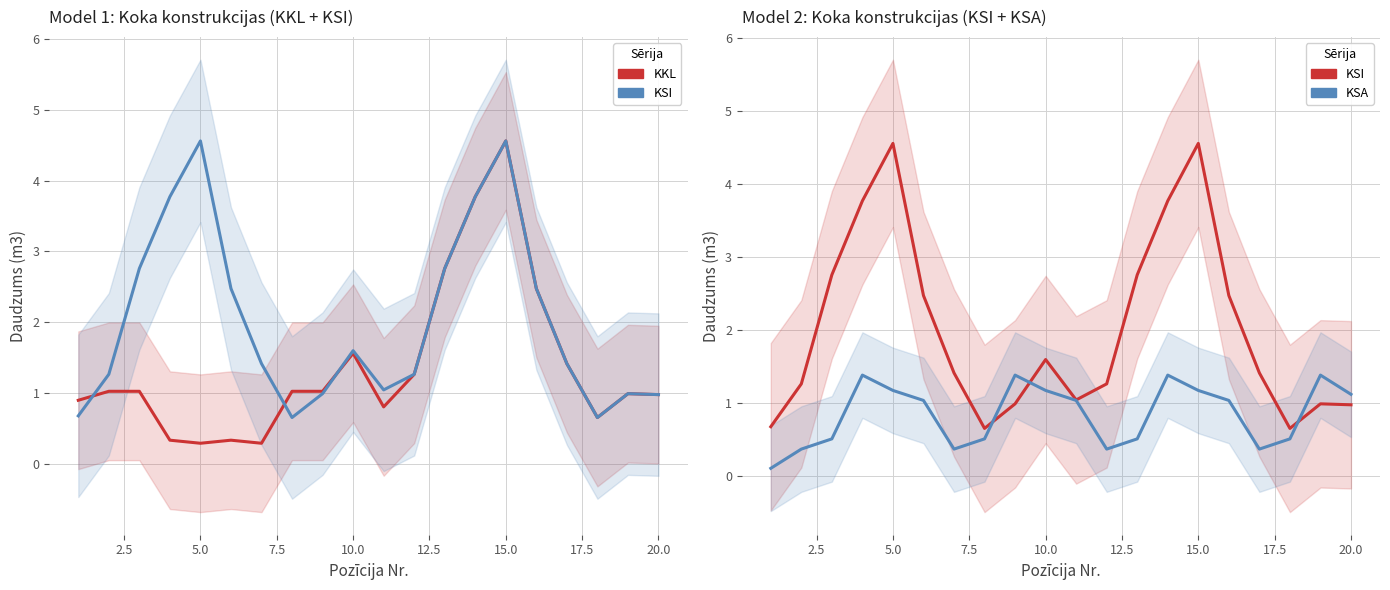

True or false: KKL has a value of 0.1 at 12.5.

False